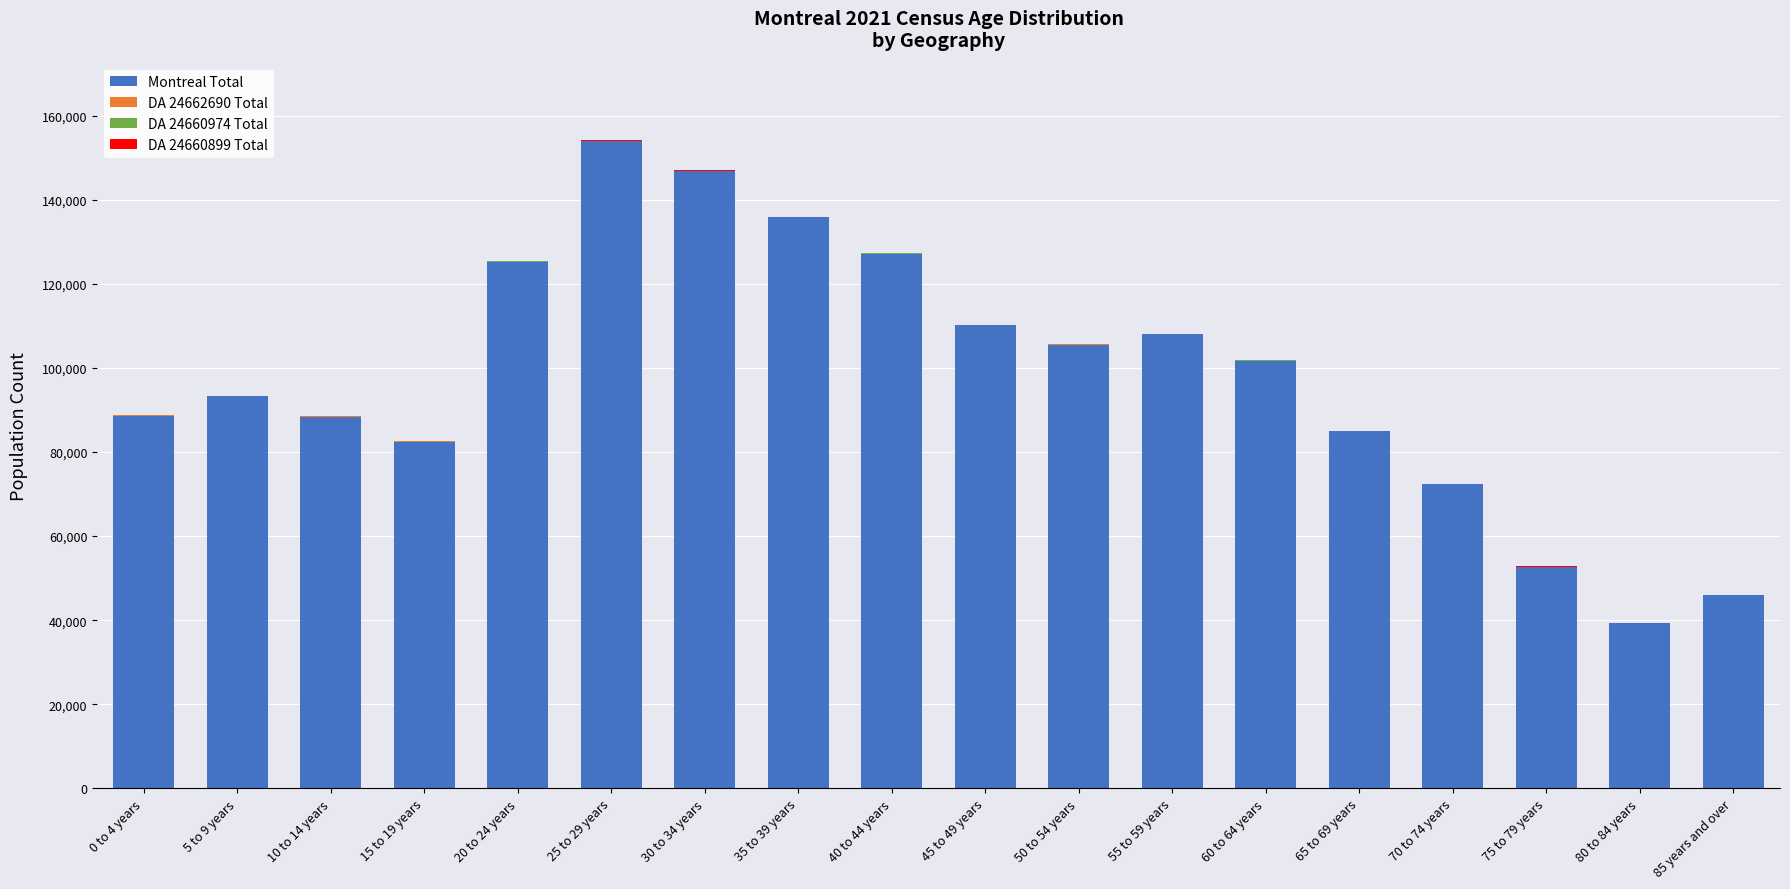

What is the highest value of the Montreal Total series?

153995